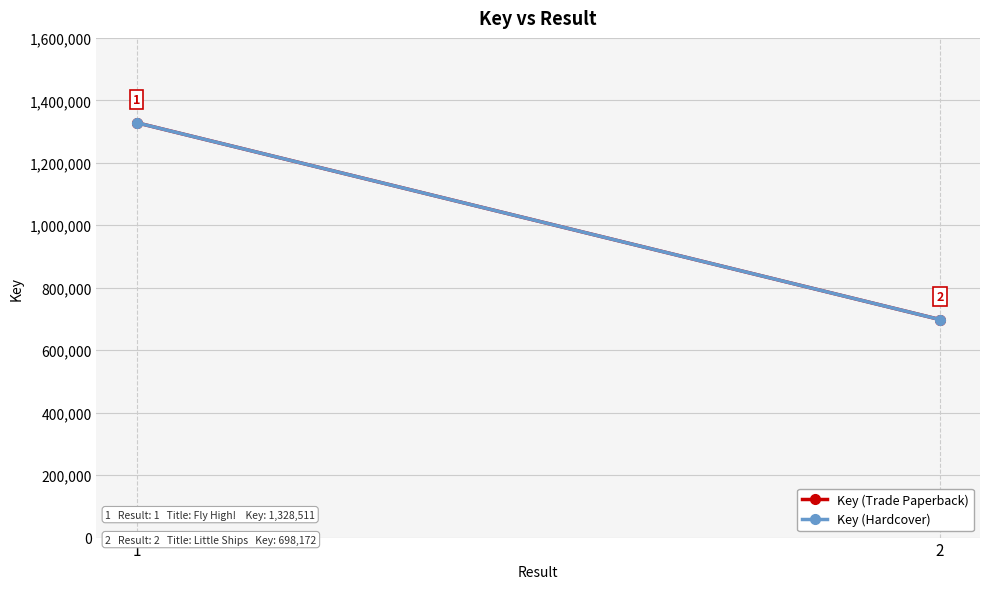

What is the difference between the maximum and minimum values in the Key (Trade Paperback) series?

630339